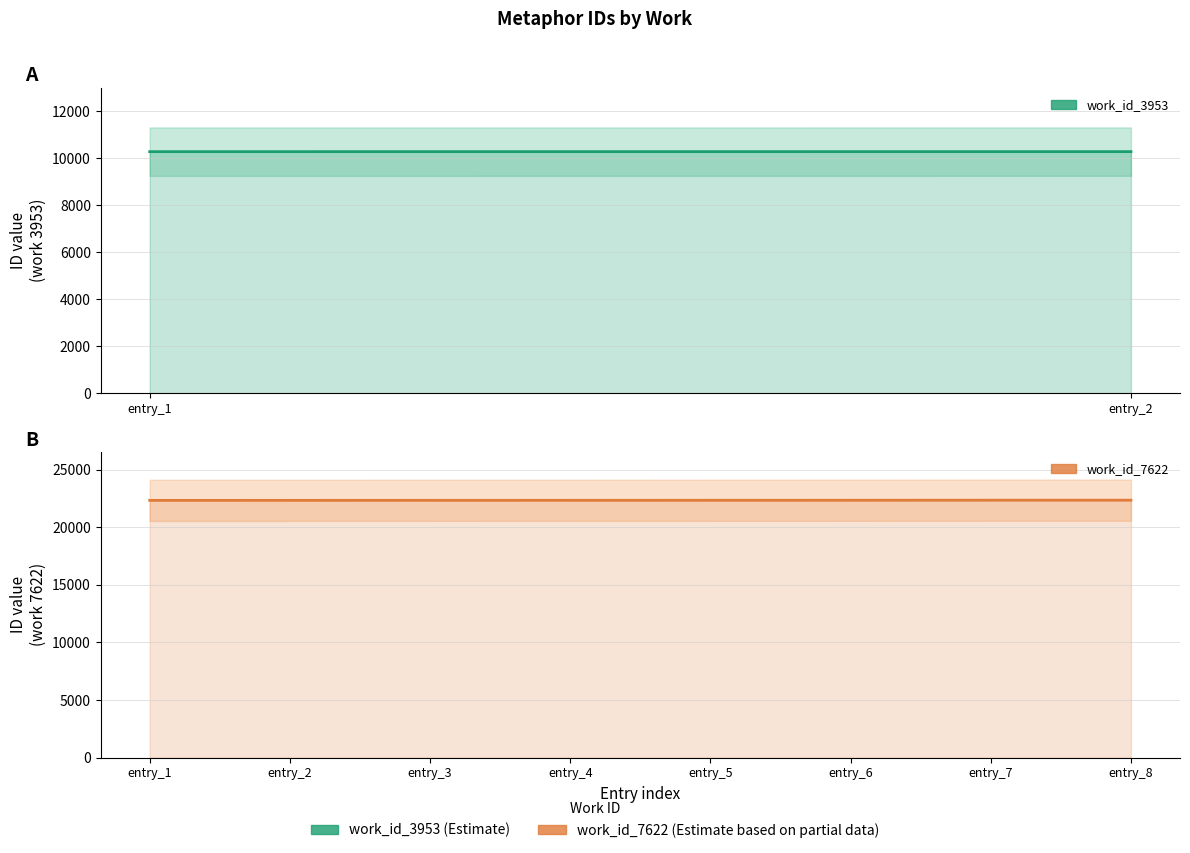

Rank the categories by value from highest to lowest.

entry_8, entry_7, entry_6, entry_5, entry_4, entry_3, entry_2, entry_1